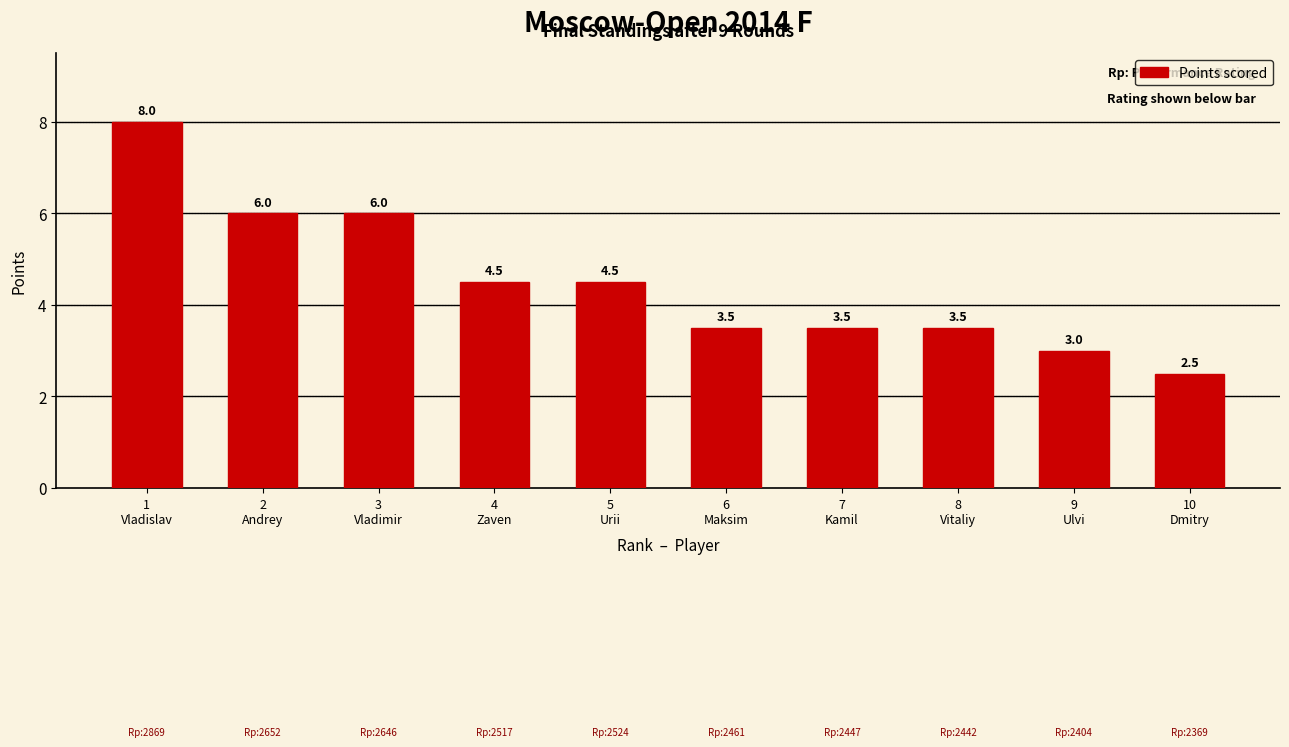

Does the chart contain any negative values?

No